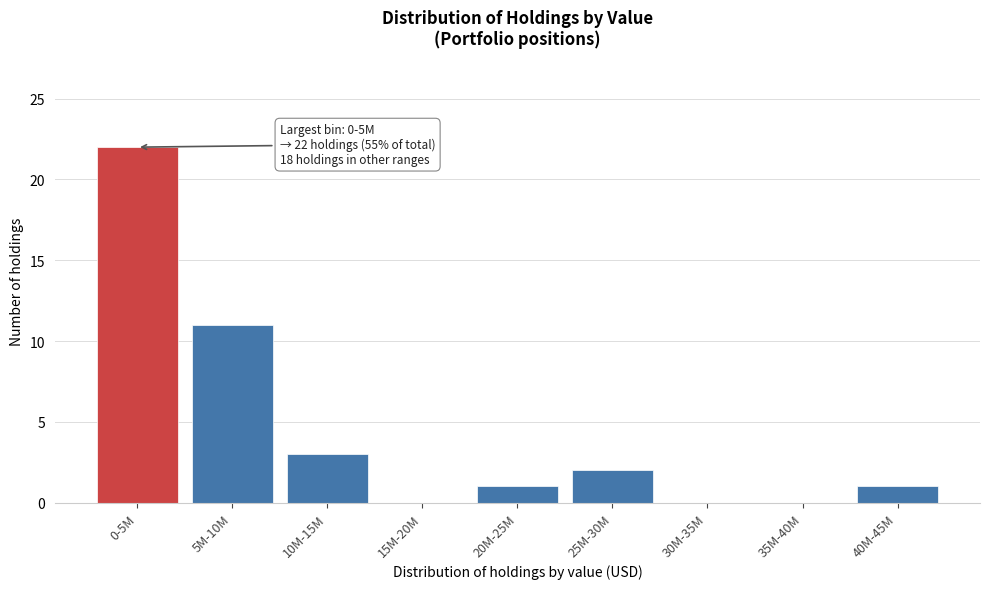

Reading left to right, list all the values displayed in this chart.

0-5M=22	5M-10M=11	10M-15M=3	15M-20M=0	20M-25M=1	25M-30M=2	30M-35M=0	35M-40M=0	40M-45M=1